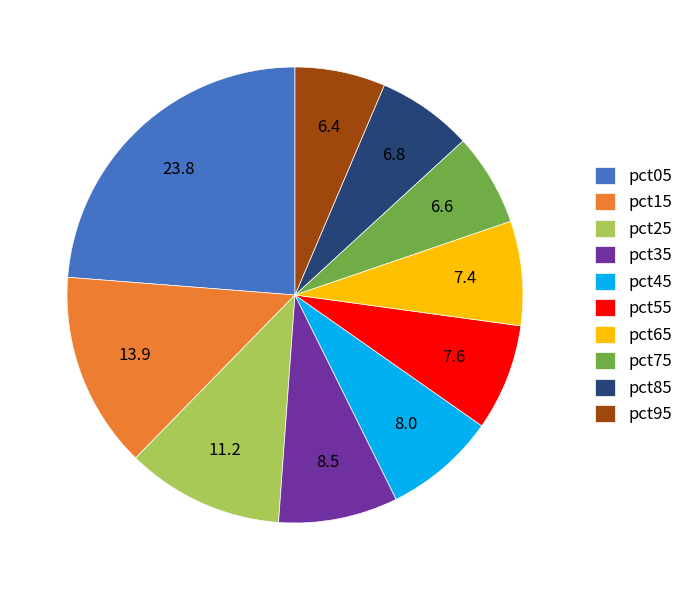

How many slices are in this pie chart?

10